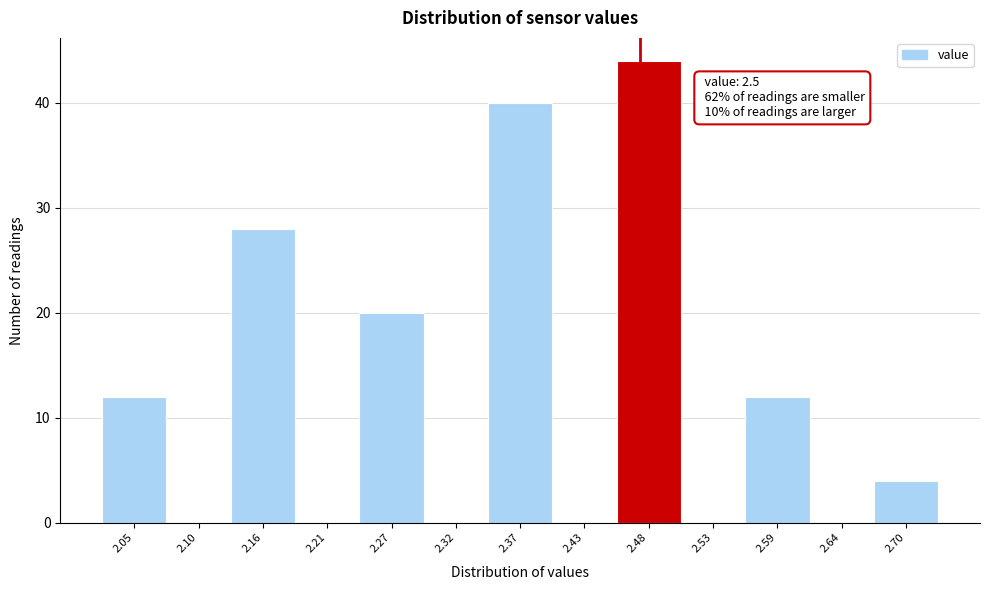

Reading right to left, list all the values displayed in this chart.

2.70=4	2.64=0	2.59=12	2.53=0	2.48=44	2.43=0	2.37=40	2.32=0	2.27=20	2.21=0	2.16=28	2.10=0	2.05=12